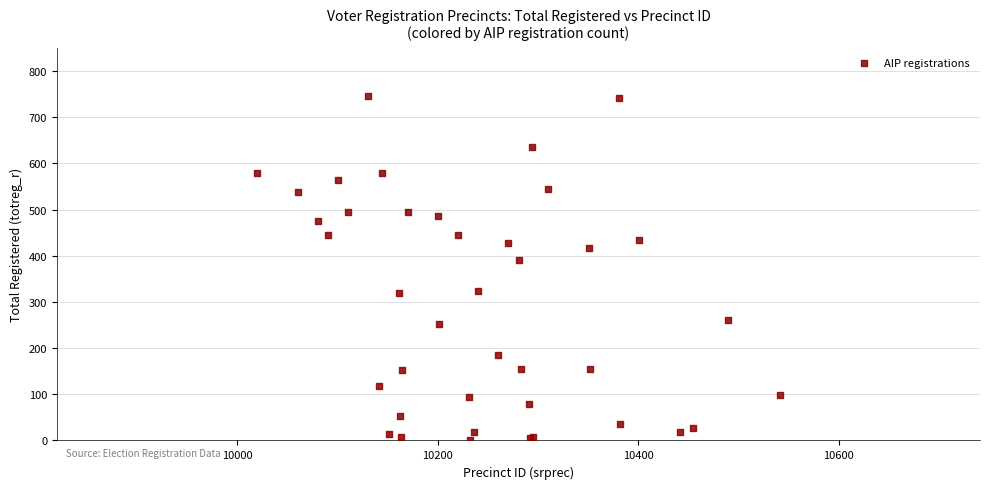

What Y value in the scatter plot is closest to 373?

391